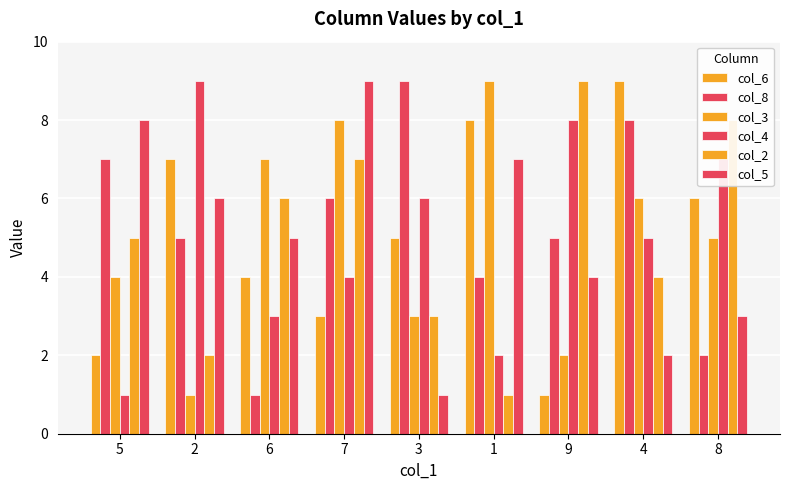

Count the number of categories in the chart.

9